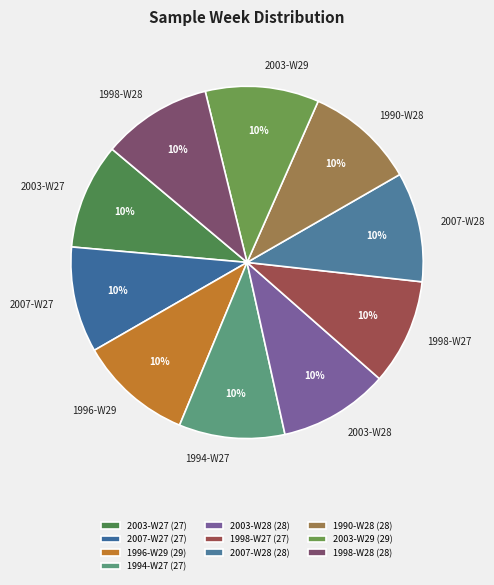

Is the sum of 1996-W29 and 1998-W28 greater than half?

No